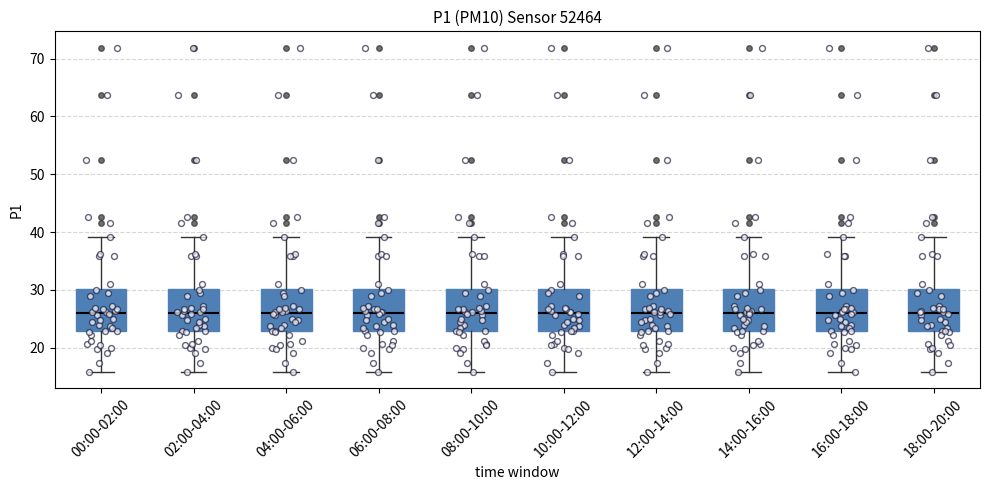

Where does the upper whisker of the box for 02:00-04:00 end on the y-axis? The values are not printed on the chart, so give them approximately, as read against the axis.

39